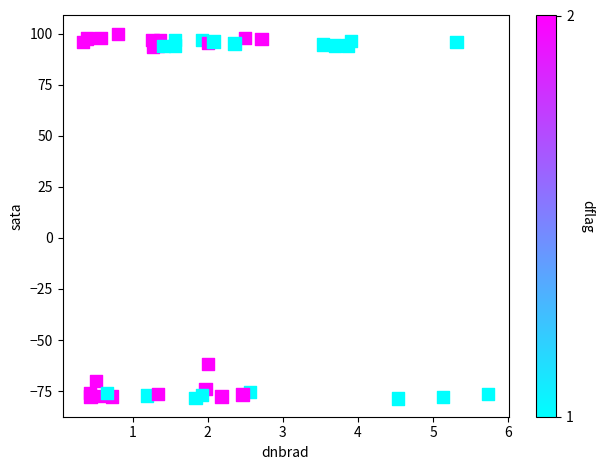

What Y value in the scatter plot is closest to 10?

-61.8